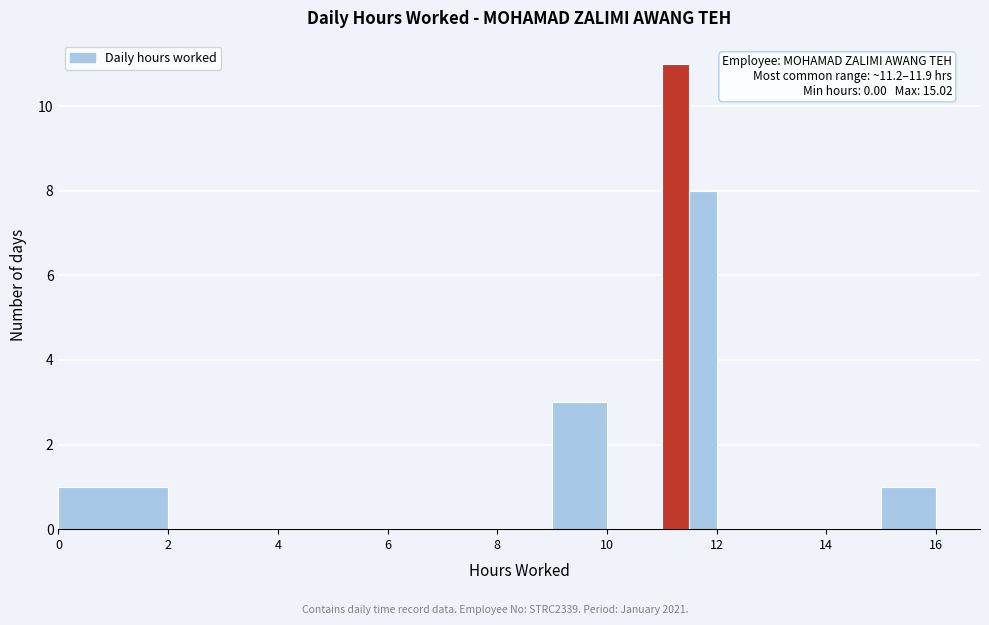

Around what value on the x-axis is the tallest bar? Give the approximate position of its centre, as read against the axis.

11.2